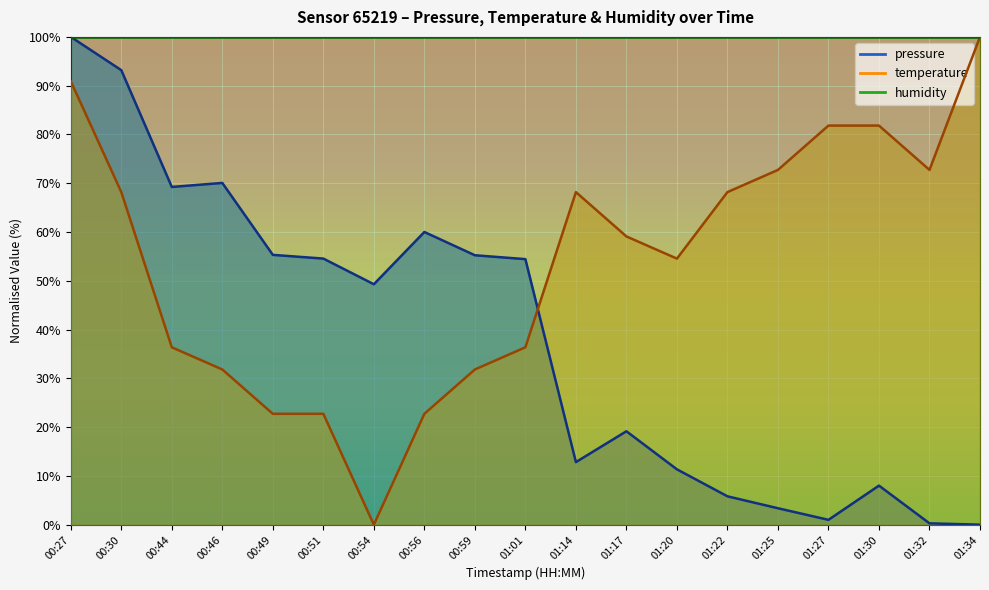

How many data points in temperature are above 59?

10